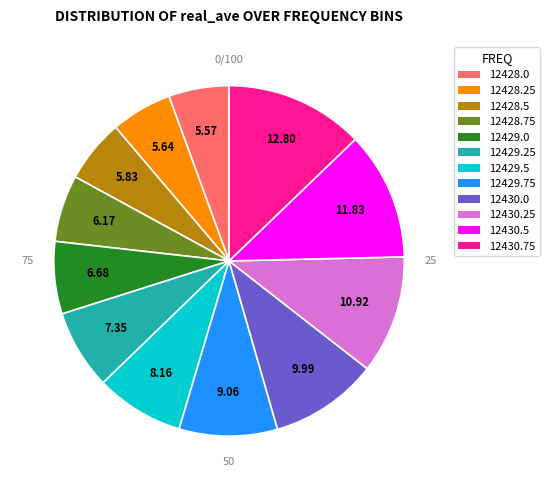

What percentage is the 12428.0 slice, to the nearest percent?

6%